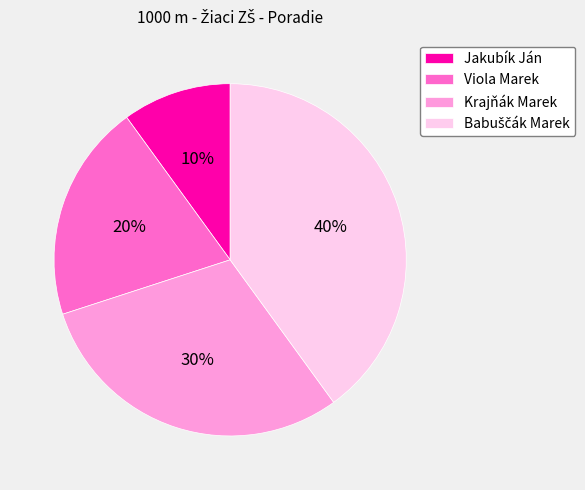

True or false: Viola Marek accounts for 28% of the total.

False